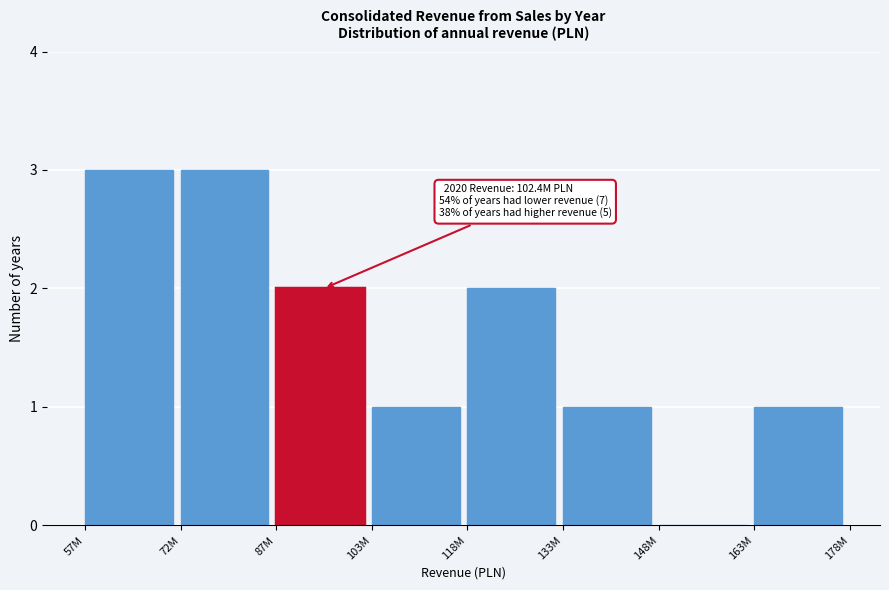

Reading left to right, extract all data points from this chart.

57M=3	72M=3	87M=2	103M=1	118M=2	133M=1	148M=0	163M=1